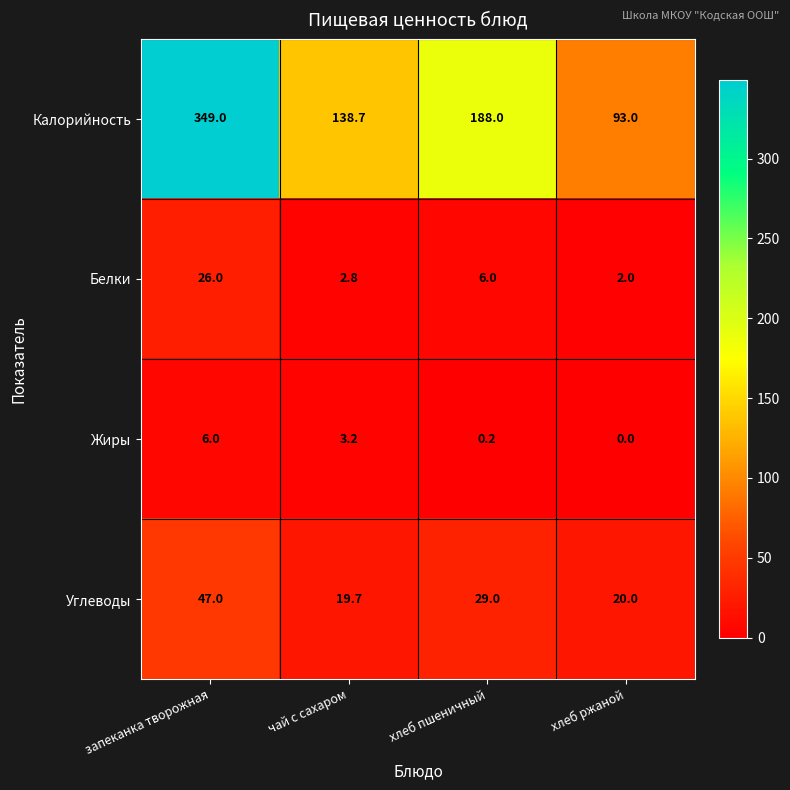

The Жиры series shows 0.0 at хлеб ржаной. True or false?

True